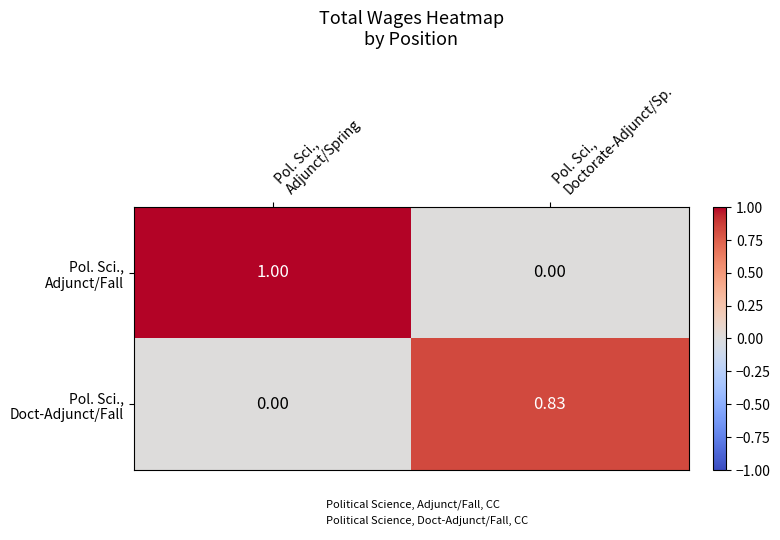

Count the number of data series in this chart.

2